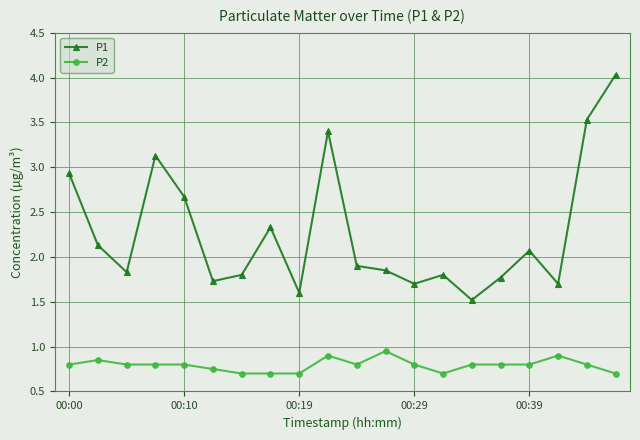

True or false: P1 and P2 intersect in this chart.

False